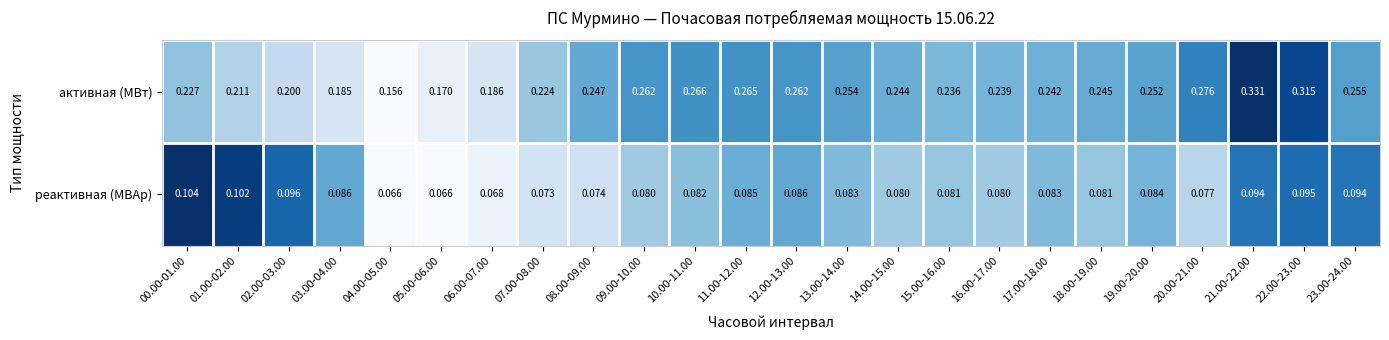

Is the value of активная (МВт) at 10.00-11.00 greater than the value of реактивная (МВАр) at 12.00-13.00?

Yes